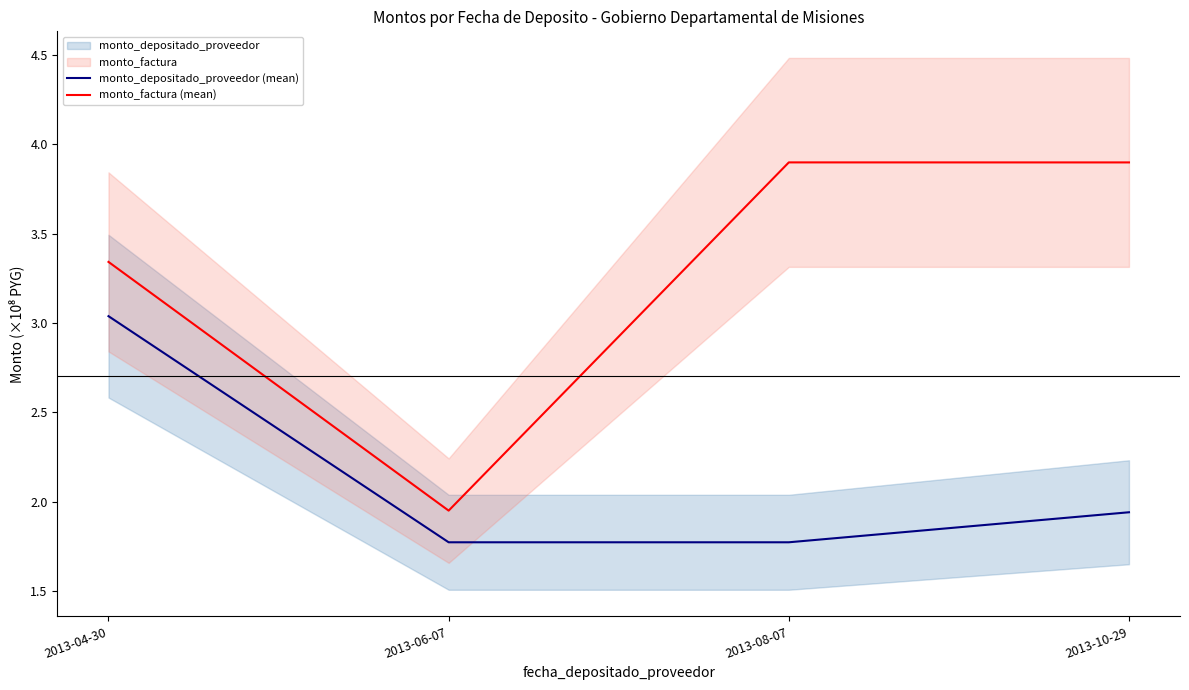

What is the average value of the monto_depositado_proveedor (mean) series?

2.1